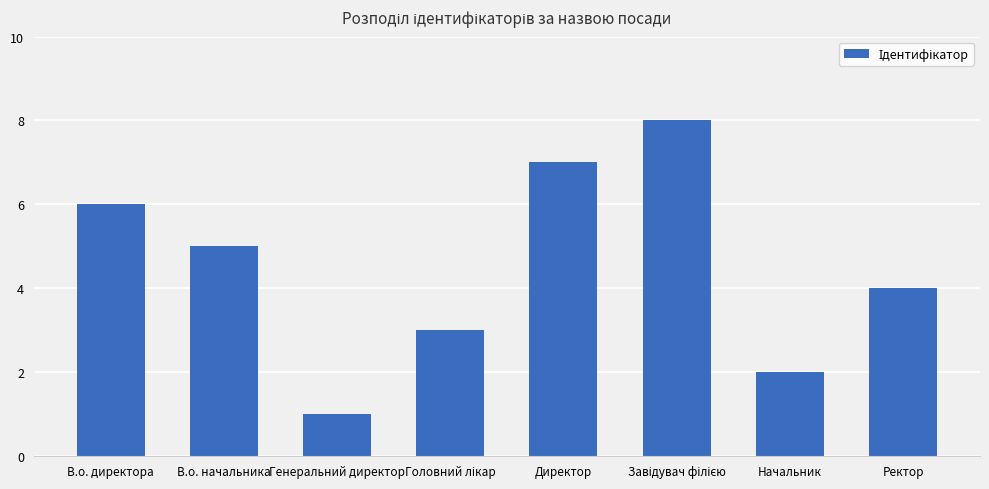

Reading right to left, list all the values displayed in this chart.

4	2	8	7	3	1	5	6